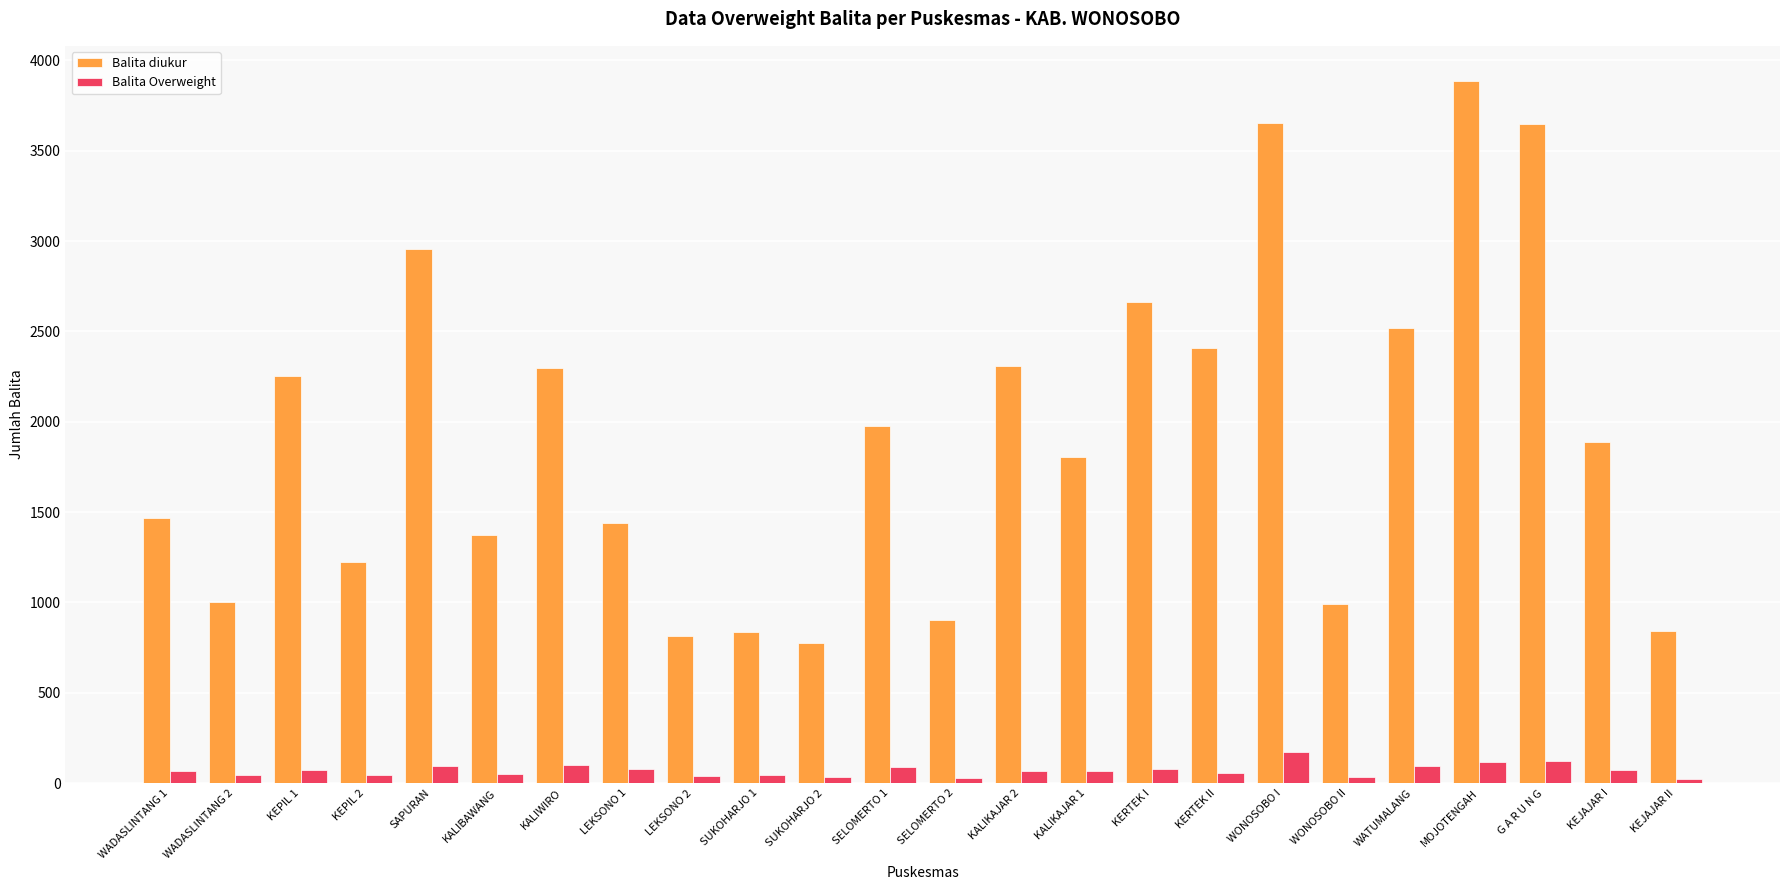

What is the difference between the highest and lowest values at KEJAJAR II?

822